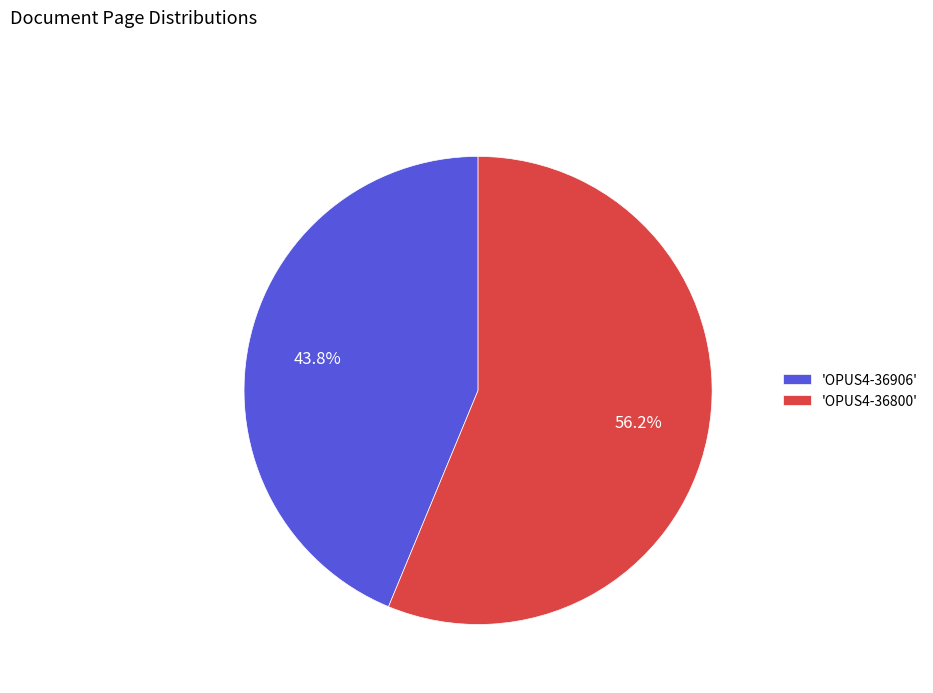

Which has a higher value, 'OPUS4-36906' or 'OPUS4-36800'?

'OPUS4-36800'